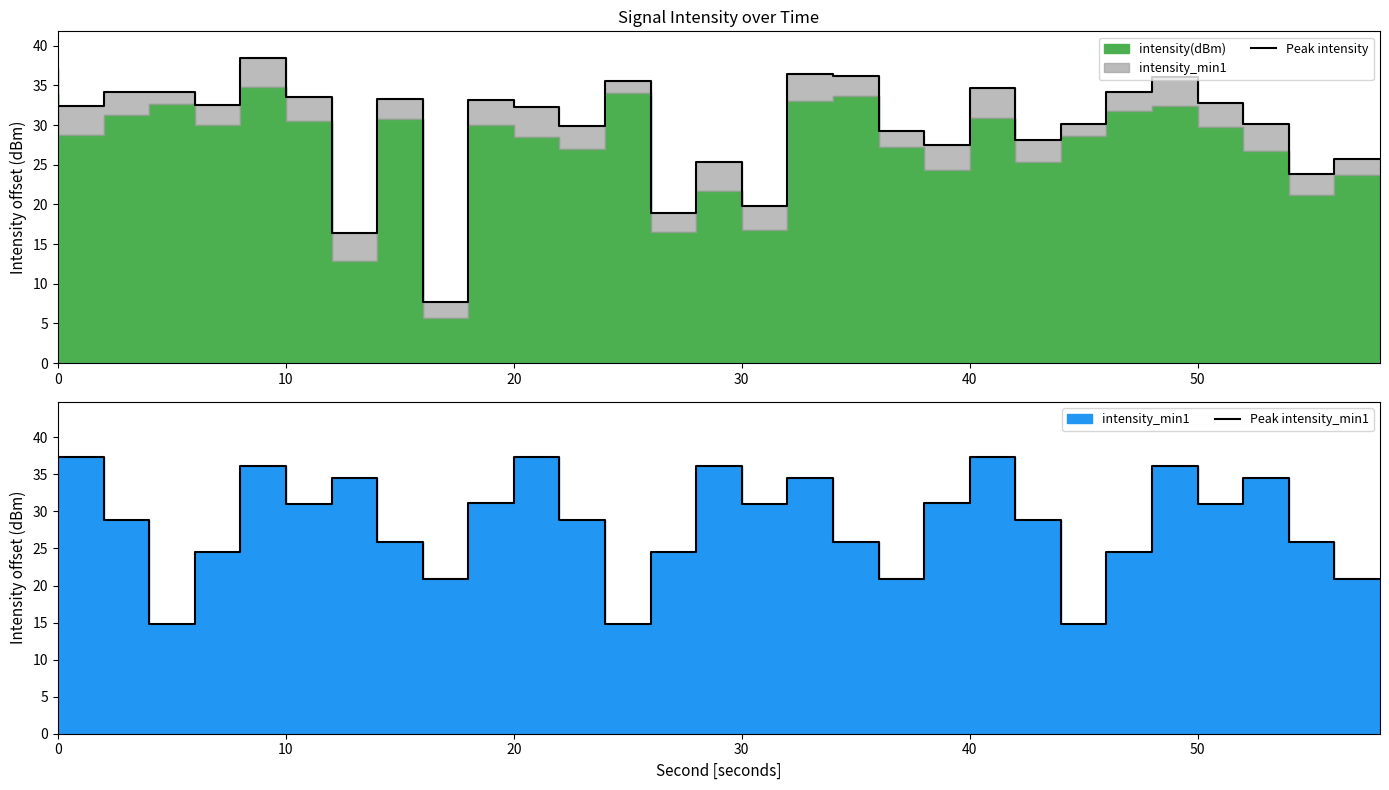

Reading right to left, extract all data points from this chart.

Peak intensity: 25.8	23.8	30.1	32.8	36.1	34.2	30.1	28.2	34.7	27.5	29.3	36.2	36.5	19.8	25.4	18.9	35.5	29.9	32.3	33.2	7.7	33.3	16.3	33.6	38.5	32.5	34.1	34.2	32.5	37.1
Peak intensity_min1: 20.9	25.8	34.5	31.0	36.2	24.5	14.7	28.8	37.3	31.2	20.9	25.8	34.5	31.0	36.2	24.5	14.7	28.8	37.3	31.2	20.9	25.8	34.5	31.0	36.2	24.5	14.7	28.8	37.3	31.2